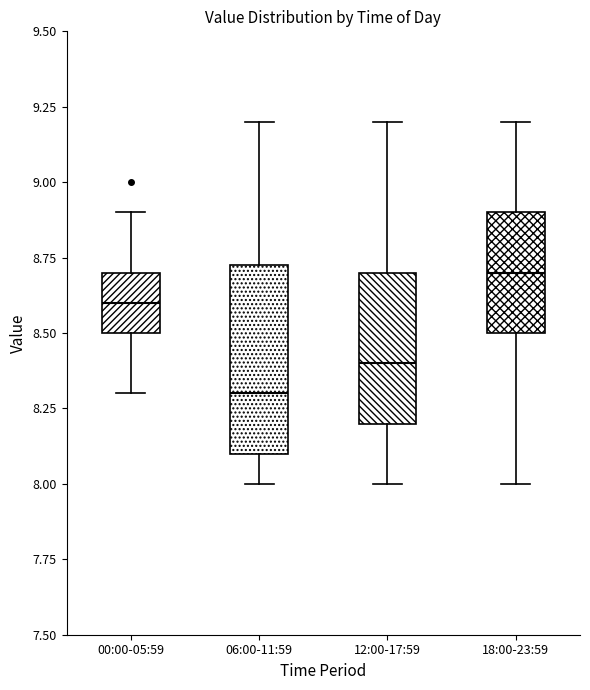

Which box has the highest median line?

18:00-23:59